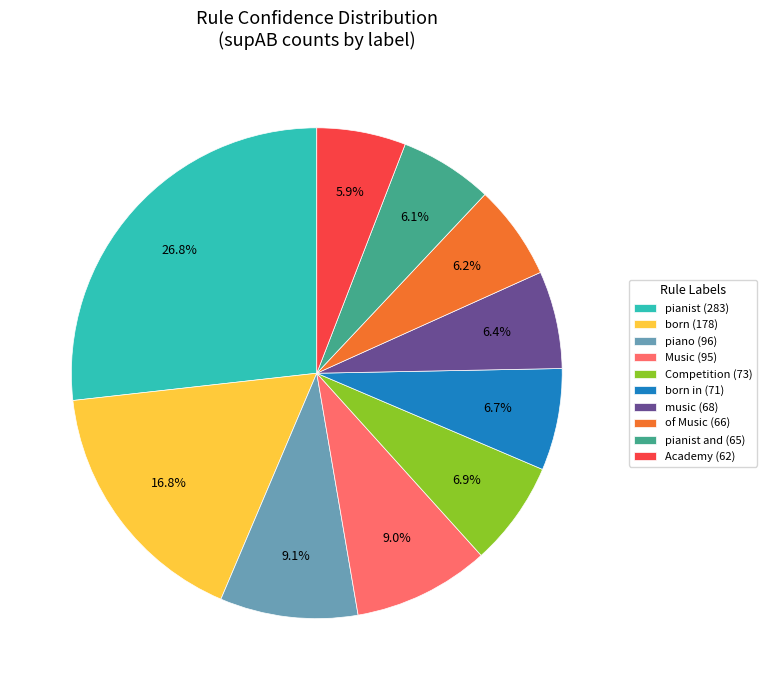

What percentage is NOT represented by music (68)?

93.6%